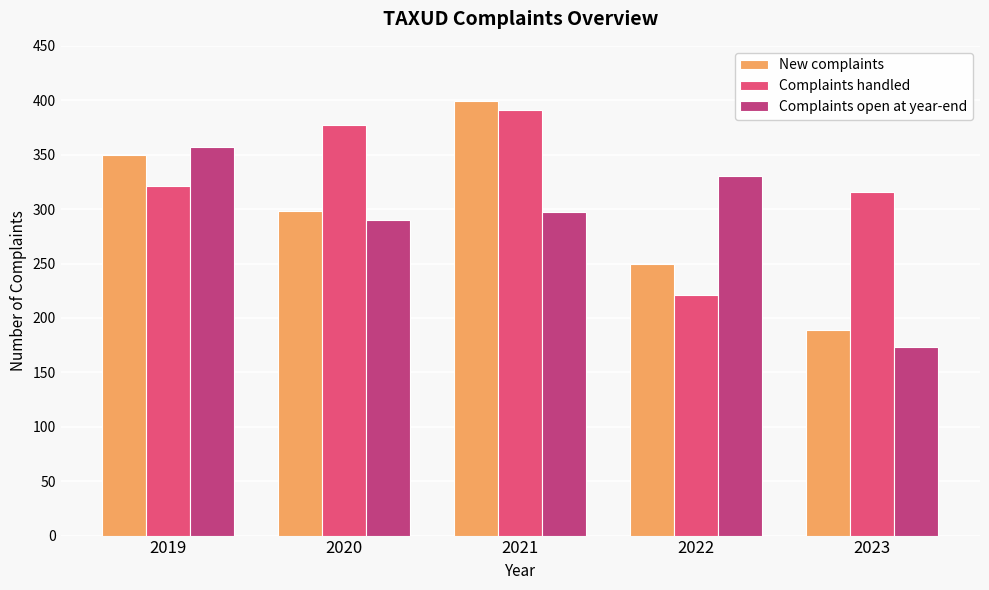

What is the average value of the New complaints series?

297